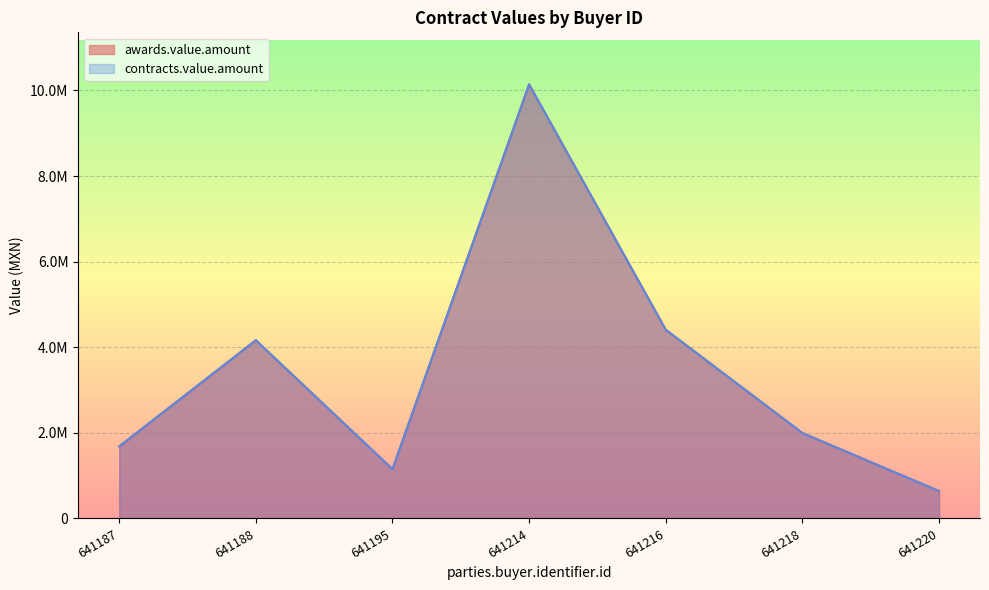

Is it true that awards.value.amount equals 39128.8 at 641218?

False